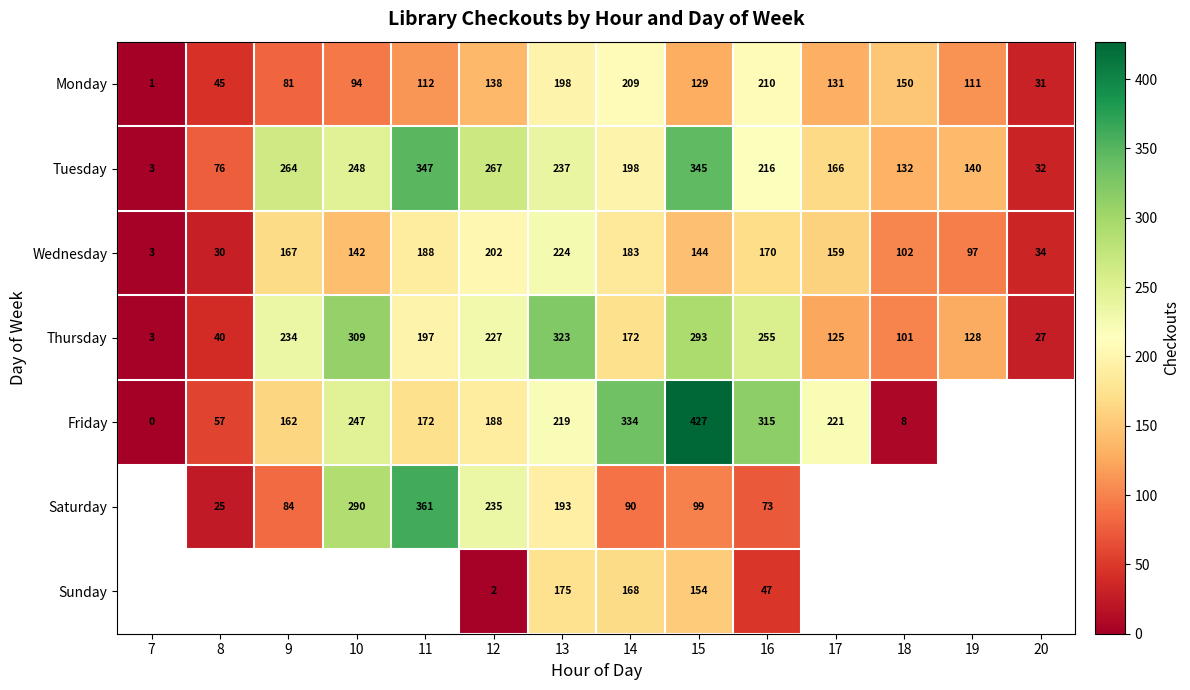

At which label does Thursday first exceed 197?

9